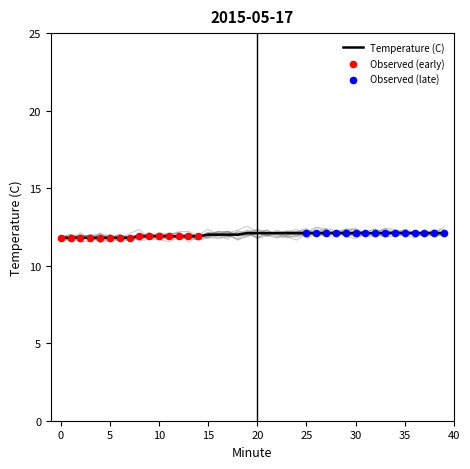

What is the change in value from 7 to 12?

+0.1